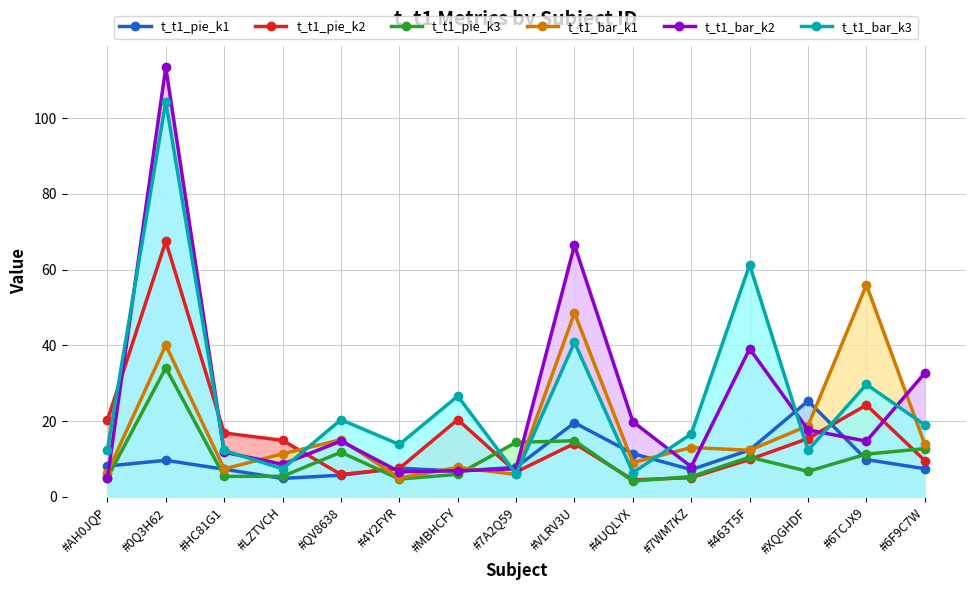

What is the difference between the highest and lowest values at #LZTVCH?

10.1